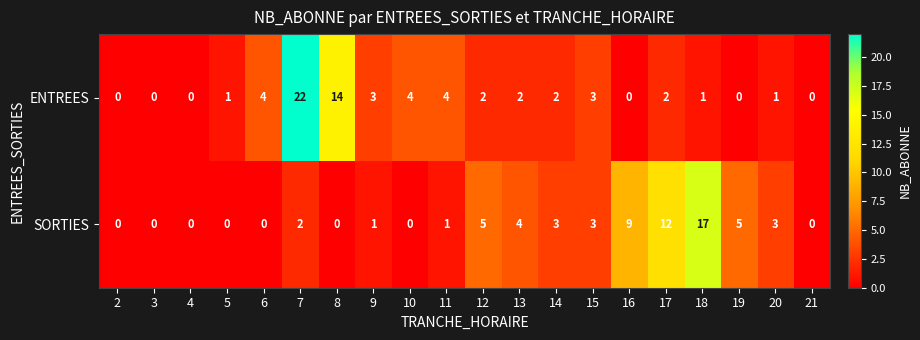

Is the value of SORTIES at 3 greater than the value of ENTREES at 9?

No